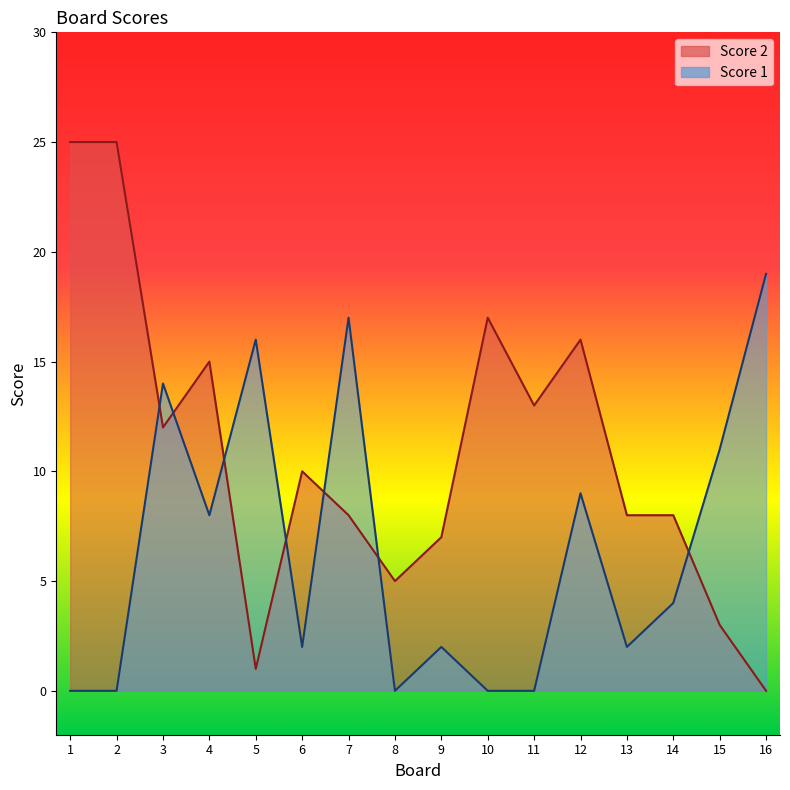

At which label does Score 1 first exceed 4?

3